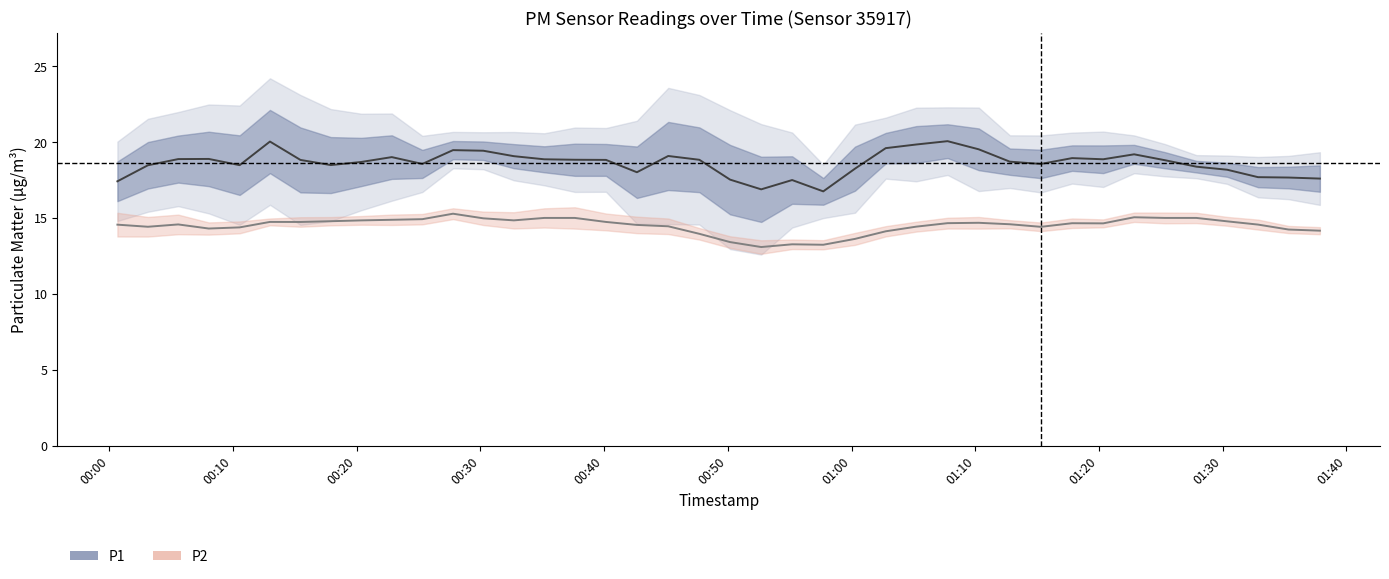

How many categories are shown in the chart?

40